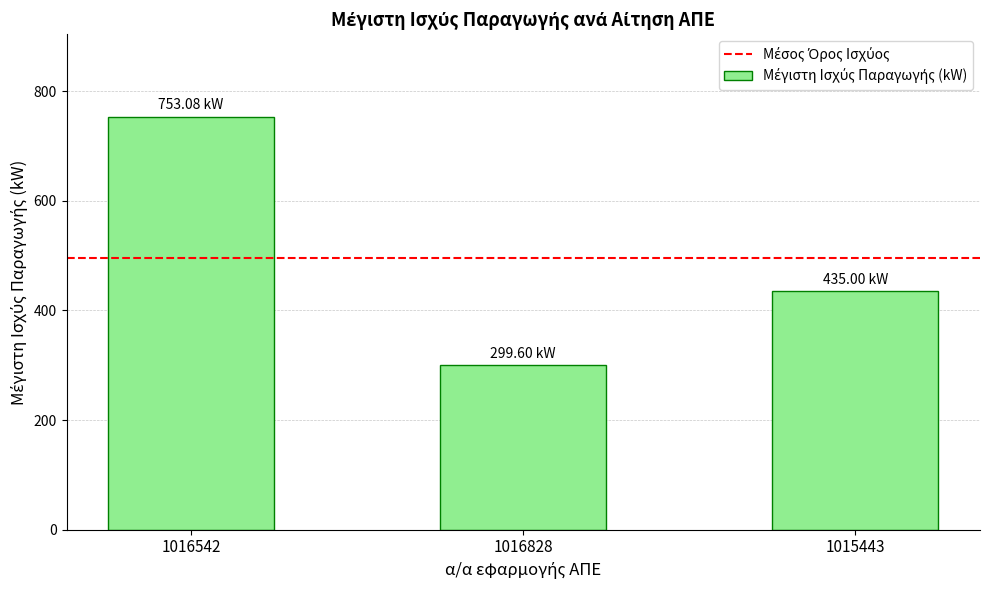

Is it true that the value at 1016828 is 491.1?

False